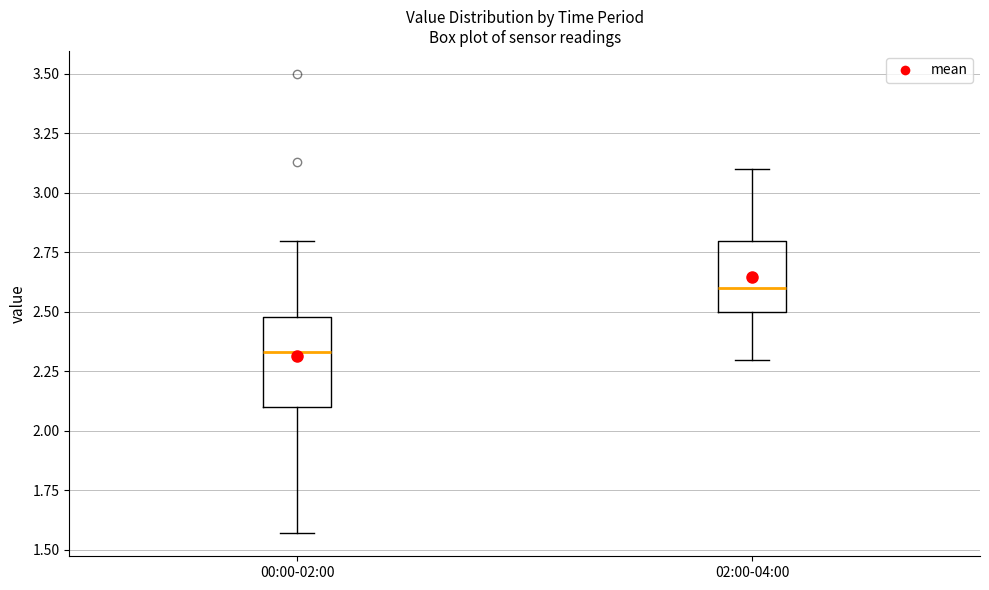

Reading left to right, transcribe this box plot: for each box, give where its median line is, the range the box spans, and where its two whiskers end, as read against the y-axis. The values are not printed on the chart, so give them approximately, as read against the axis.

00:00-02:00: median 2.35, box 2.10 to 2.50, whiskers 1.55 to 2.80
02:00-04:00: median 2.60, box 2.50 to 2.80, whiskers 2.30 to 3.10